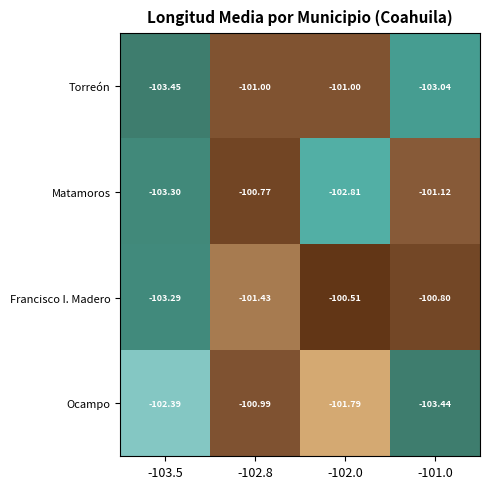

Which category has the lowest value across all series?

-103.5